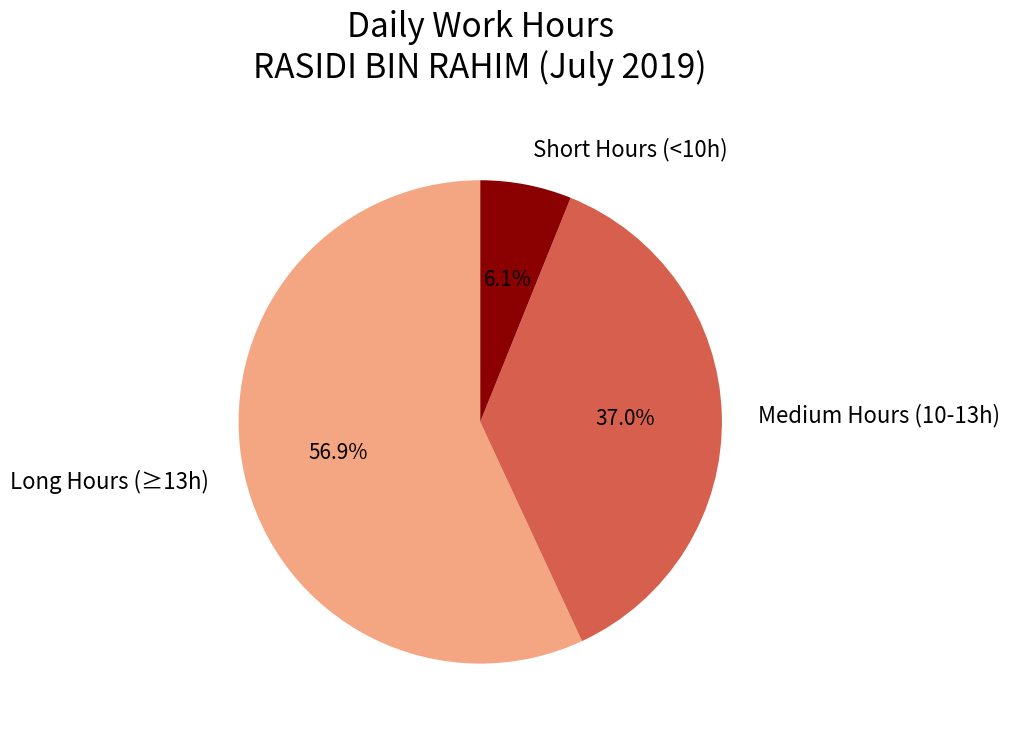

Is there a majority slice in this chart?

Yes